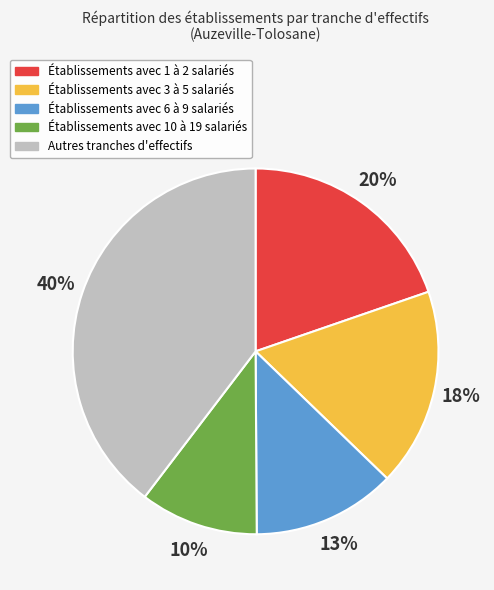

To the nearest percent, what is the average slice percentage?

20%